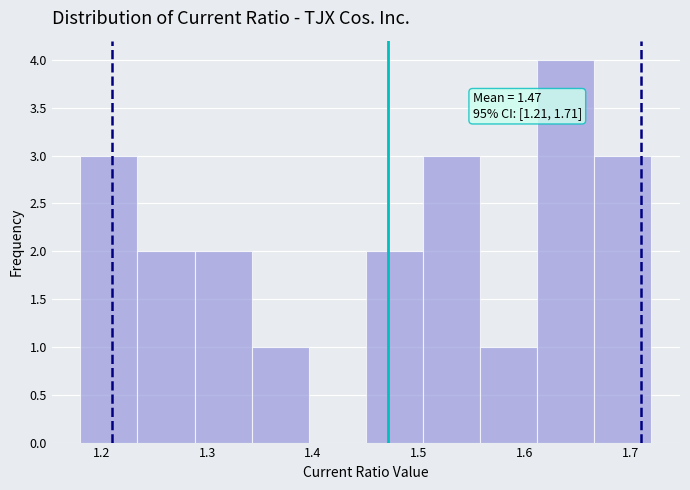

Which range on the x-axis has the tallest bar?

1.612 to 1.666